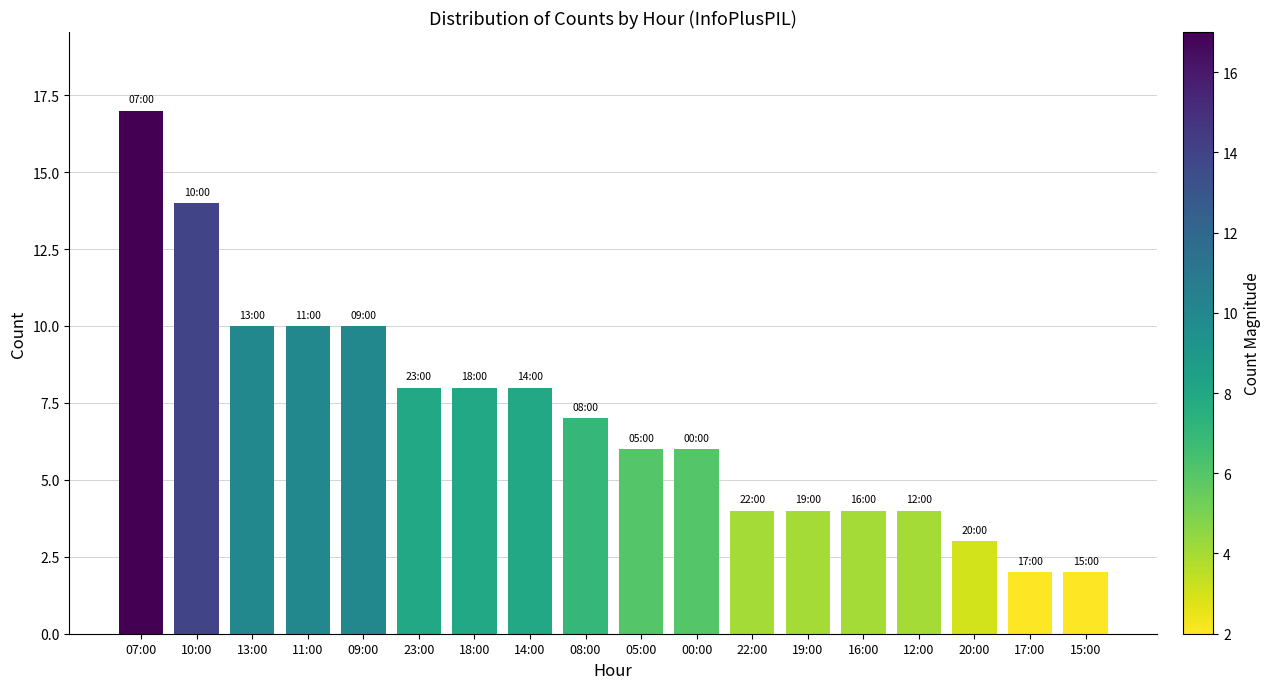

Approximately how many times larger is the value at 09:00 compared to 12:00?

2.5